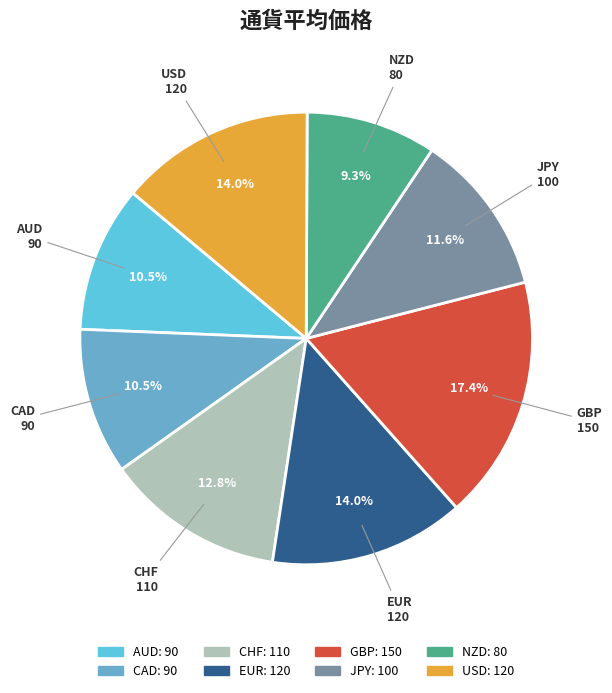

Is NZD the majority of the pie?

No